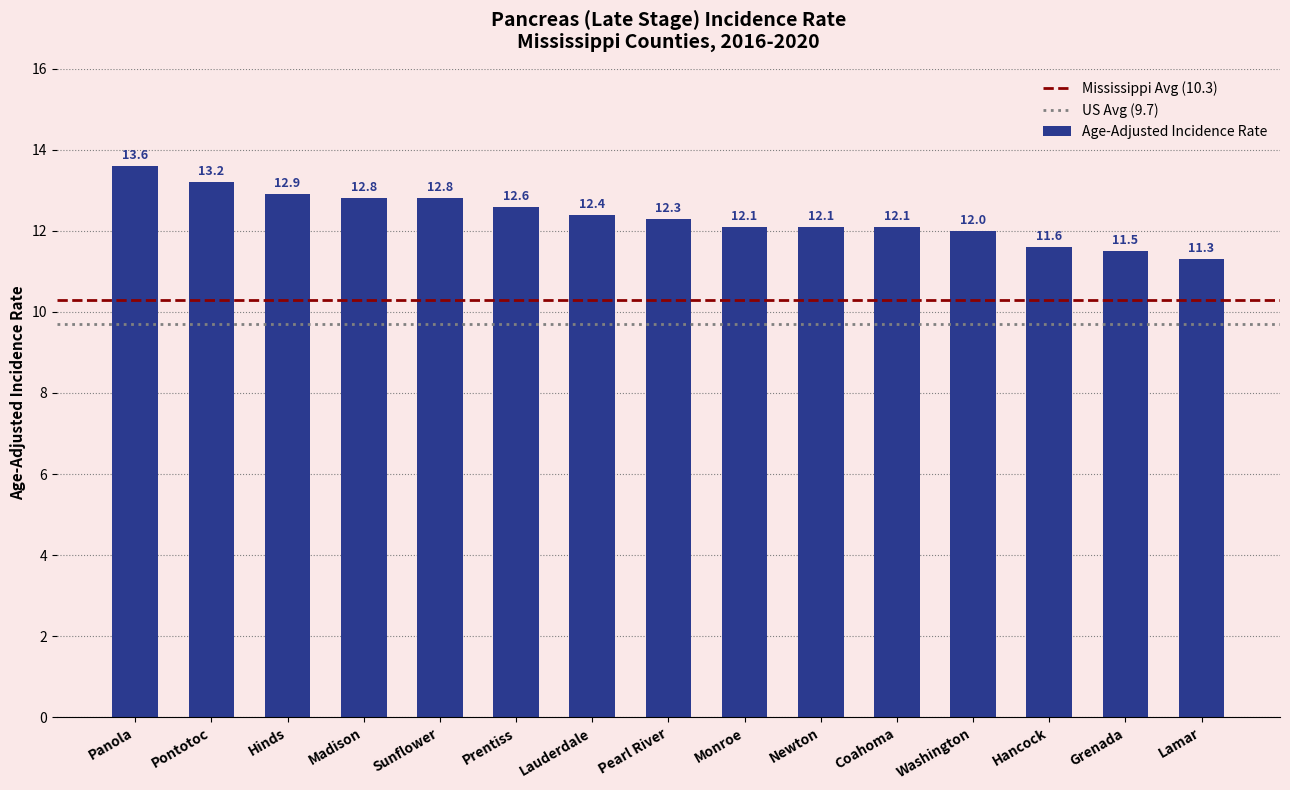

The chart shows a value of 4.5 at Lauderdale. True or false?

False